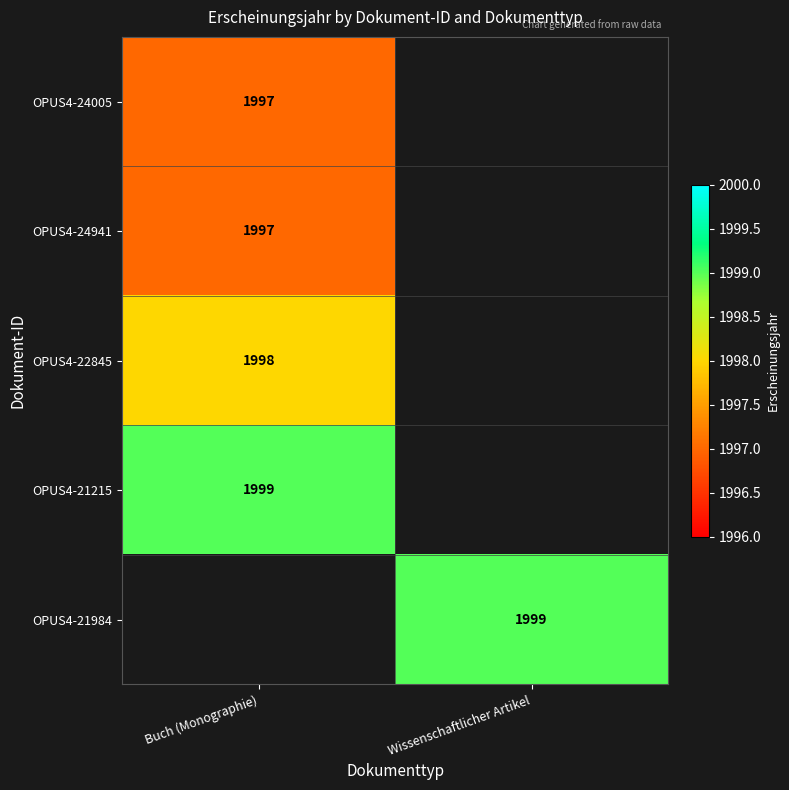

True or false: OPUS4-21215 has a value of 2629 at Buch (Monographie).

False